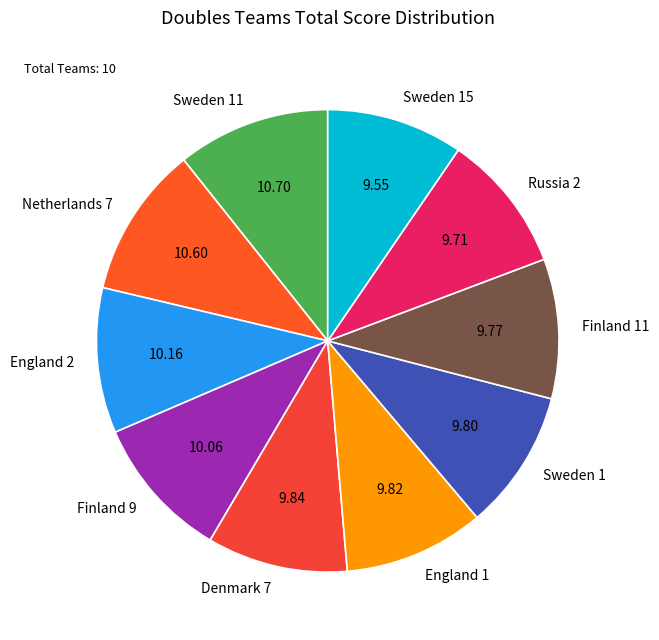

Is the sum of Finland 9 and Sweden 15 greater than half?

No